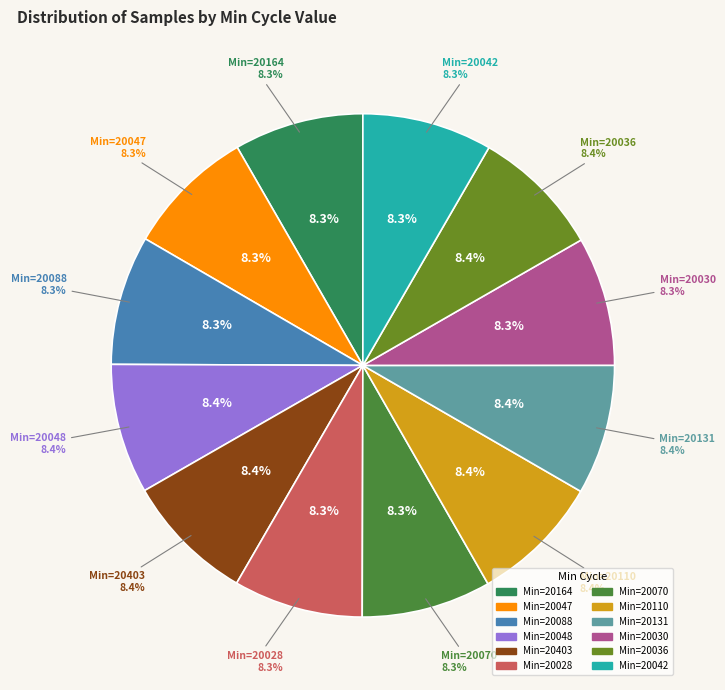

How many slices are in this pie chart?

12